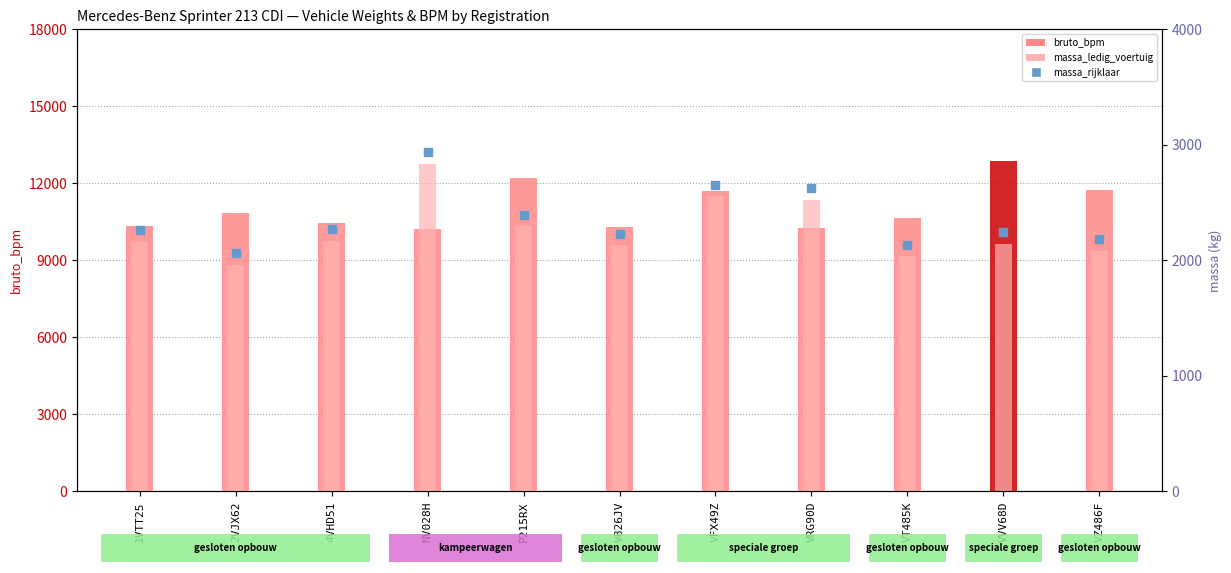

What is the total value across all series at V826JV?

4358